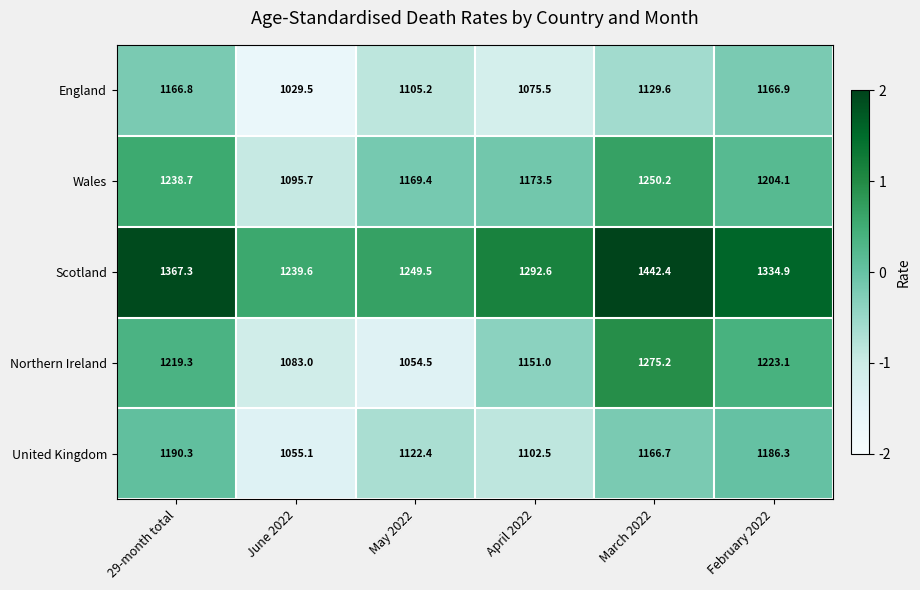

Rank the series at February 2022 from highest to lowest value.

Scotland, Northern Ireland, Wales, United Kingdom, England